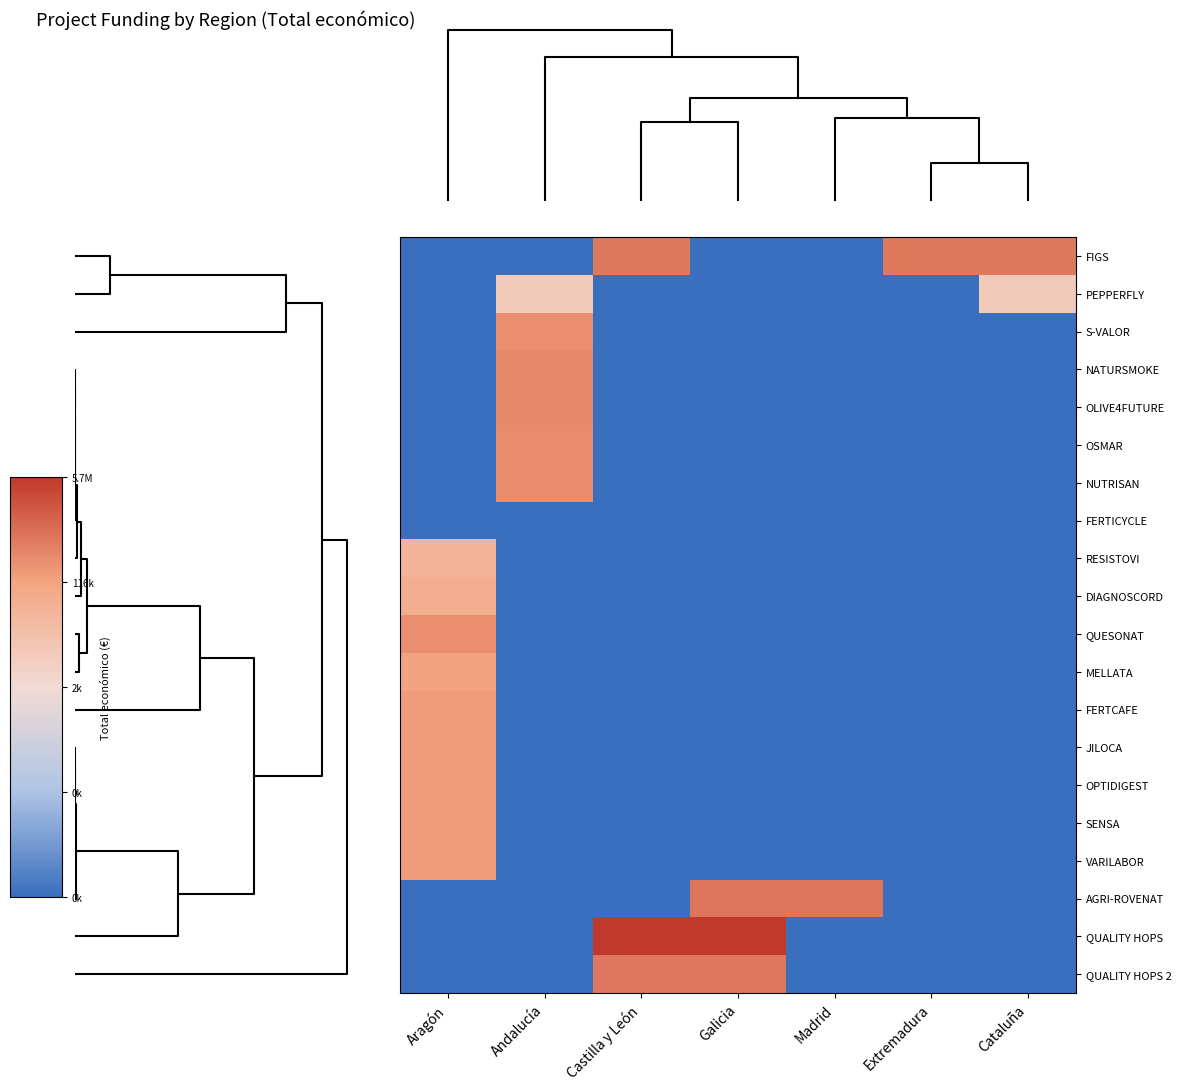

Reading right to left, list all the values displayed in this chart.

FIGS: Cataluña=13.2	Extremadura=13.2	Madrid=0.0	Galicia=0.0	Castilla y León=13.2	Andalucía=0.0	Aragón=0.0
PEPPERFLY: Cataluña=9.0	Extremadura=0.0	Madrid=0.0	Galicia=0.0	Castilla y León=0.0	Andalucía=9.0	Aragón=0.0
S-VALOR: Cataluña=0.0	Extremadura=0.0	Madrid=0.0	Galicia=0.0	Castilla y León=0.0	Andalucía=12.4	Aragón=0.0
NATURSMOKE: Cataluña=0.0	Extremadura=0.0	Madrid=0.0	Galicia=0.0	Castilla y León=0.0	Andalucía=12.6	Aragón=0.0
OLIVE4FUTURE: Cataluña=0.0	Extremadura=0.0	Madrid=0.0	Galicia=0.0	Castilla y León=0.0	Andalucía=12.6	Aragón=0.0
OSMAR: Cataluña=0.0	Extremadura=0.0	Madrid=0.0	Galicia=0.0	Castilla y León=0.0	Andalucía=12.5	Aragón=0.0
NUTRISAN: Cataluña=0.0	Extremadura=0.0	Madrid=0.0	Galicia=0.0	Castilla y León=0.0	Andalucía=12.6	Aragón=0.0
FERTICYCLE: Cataluña=0.0	Extremadura=0.0	Madrid=0.0	Galicia=0.0	Castilla y León=0.0	Andalucía=0.0	Aragón=0.0
RESISTOVI: Cataluña=0.0	Extremadura=0.0	Madrid=0.0	Galicia=0.0	Castilla y León=0.0	Andalucía=0.0	Aragón=10.6
DIAGNOSCORD: Cataluña=0.0	Extremadura=0.0	Madrid=0.0	Galicia=0.0	Castilla y León=0.0	Andalucía=0.0	Aragón=11.0
QUESONAT: Cataluña=0.0	Extremadura=0.0	Madrid=0.0	Galicia=0.0	Castilla y León=0.0	Andalucía=0.0	Aragón=12.4
MELLATA: Cataluña=0.0	Extremadura=0.0	Madrid=0.0	Galicia=0.0	Castilla y León=0.0	Andalucía=0.0	Aragón=11.7
FERTCAFE: Cataluña=0.0	Extremadura=0.0	Madrid=0.0	Galicia=0.0	Castilla y León=0.0	Andalucía=0.0	Aragón=11.9
JILOCA: Cataluña=0.0	Extremadura=0.0	Madrid=0.0	Galicia=0.0	Castilla y León=0.0	Andalucía=0.0	Aragón=11.9
OPTIDIGEST: Cataluña=0.0	Extremadura=0.0	Madrid=0.0	Galicia=0.0	Castilla y León=0.0	Andalucía=0.0	Aragón=11.9
SENSA: Cataluña=0.0	Extremadura=0.0	Madrid=0.0	Galicia=0.0	Castilla y León=0.0	Andalucía=0.0	Aragón=11.9
VARILABOR: Cataluña=0.0	Extremadura=0.0	Madrid=0.0	Galicia=0.0	Castilla y León=0.0	Andalucía=0.0	Aragón=11.9
AGRI-ROVENAT: Cataluña=0.0	Extremadura=0.0	Madrid=13.3	Galicia=13.3	Castilla y León=0.0	Andalucía=0.0	Aragón=0.0
QUALITY HOPS: Cataluña=0.0	Extremadura=0.0	Madrid=0.0	Galicia=15.6	Castilla y León=15.6	Andalucía=0.0	Aragón=0.0
QUALITY HOPS 2: Cataluña=0.0	Extremadura=0.0	Madrid=0.0	Galicia=13.3	Castilla y León=13.3	Andalucía=0.0	Aragón=0.0